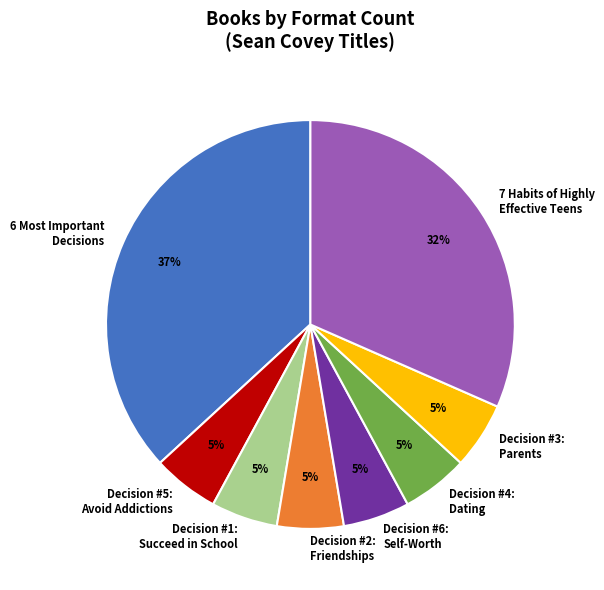

Approximately how many times larger is the value at Decision #4: Dating compared to Decision #5: Avoid Addictions?

1.0